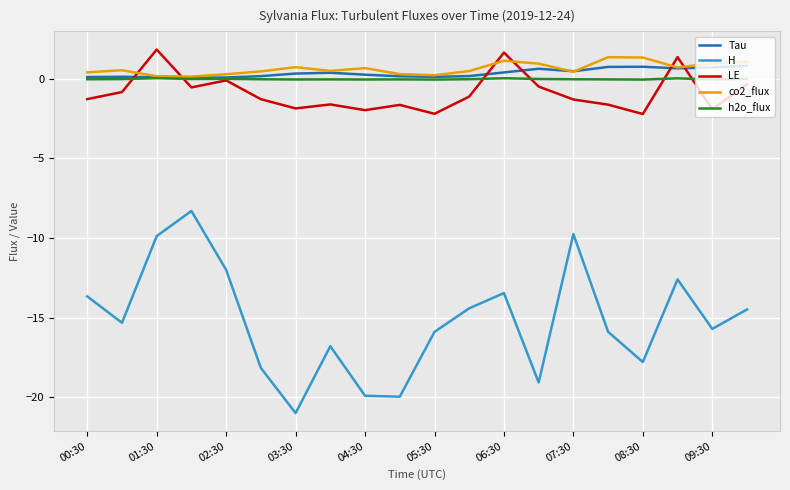

What is the minimum value shown in the chart?

-21.0